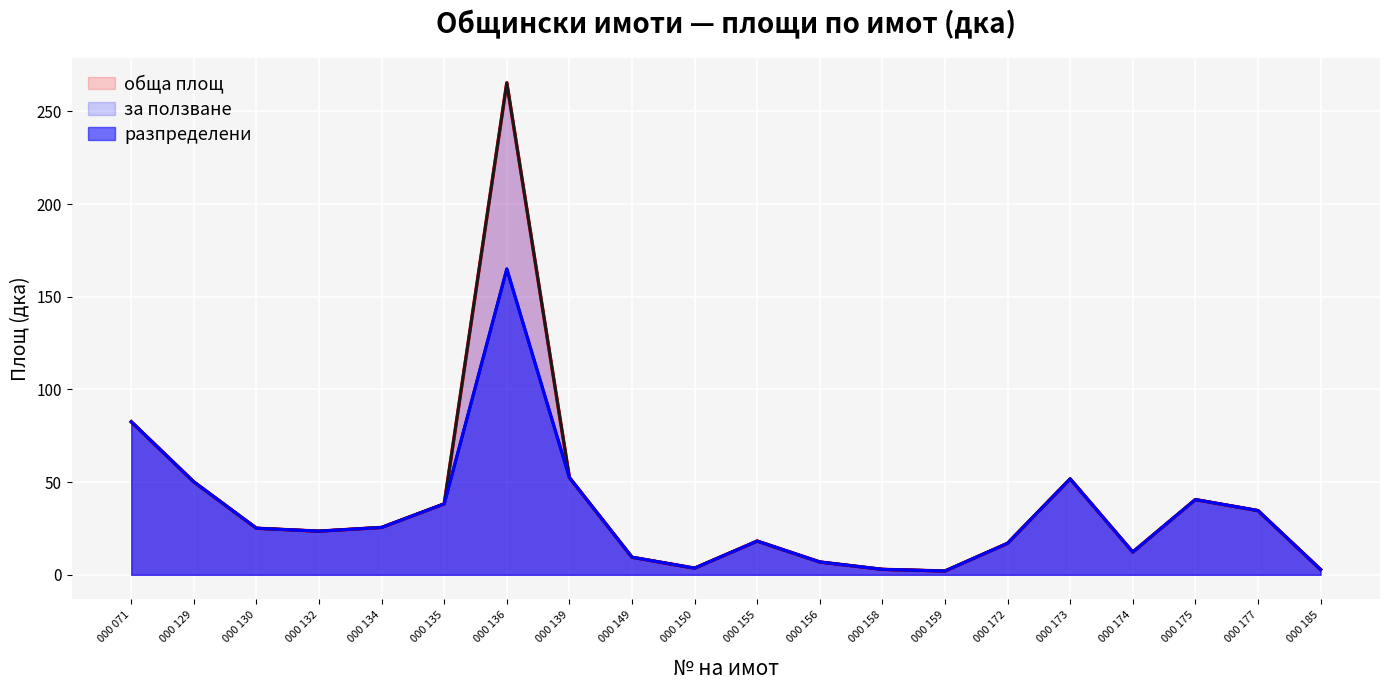

True or false: обща площ and разпределени cross at least once.

False